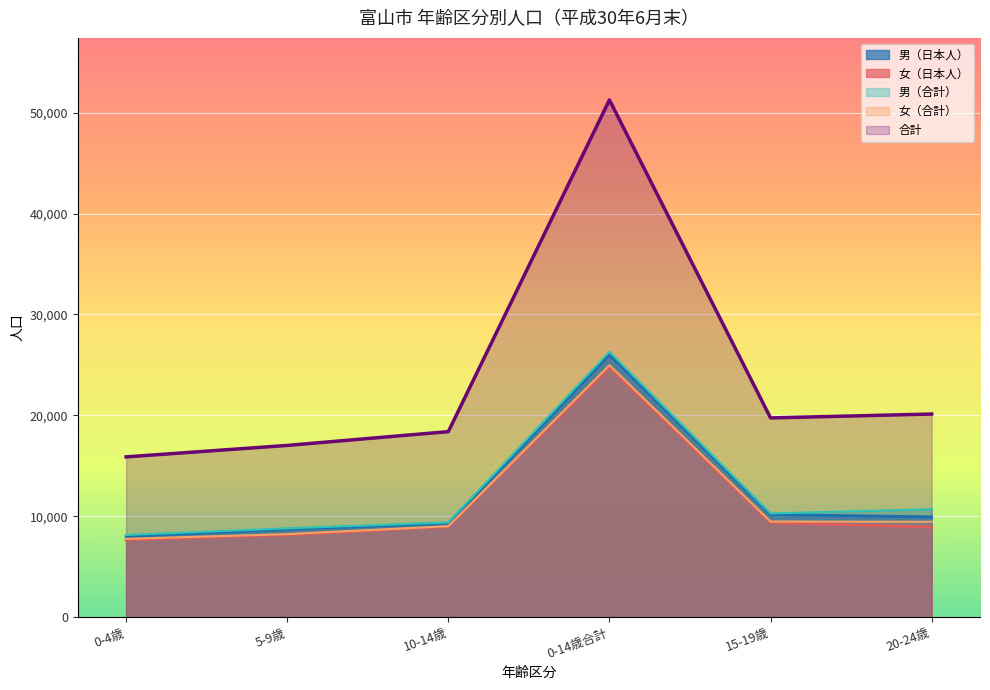

Which series has the largest total across all categories?

合計